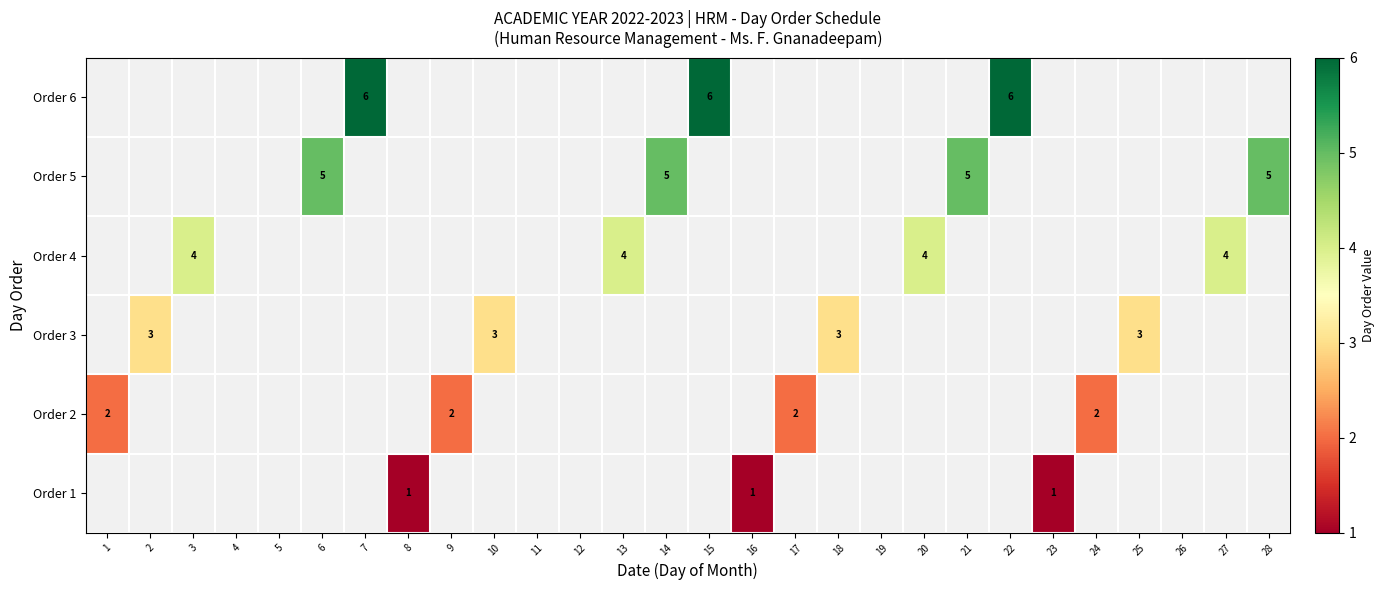

True or false: Order 2 has a value of 3 at 9.

False